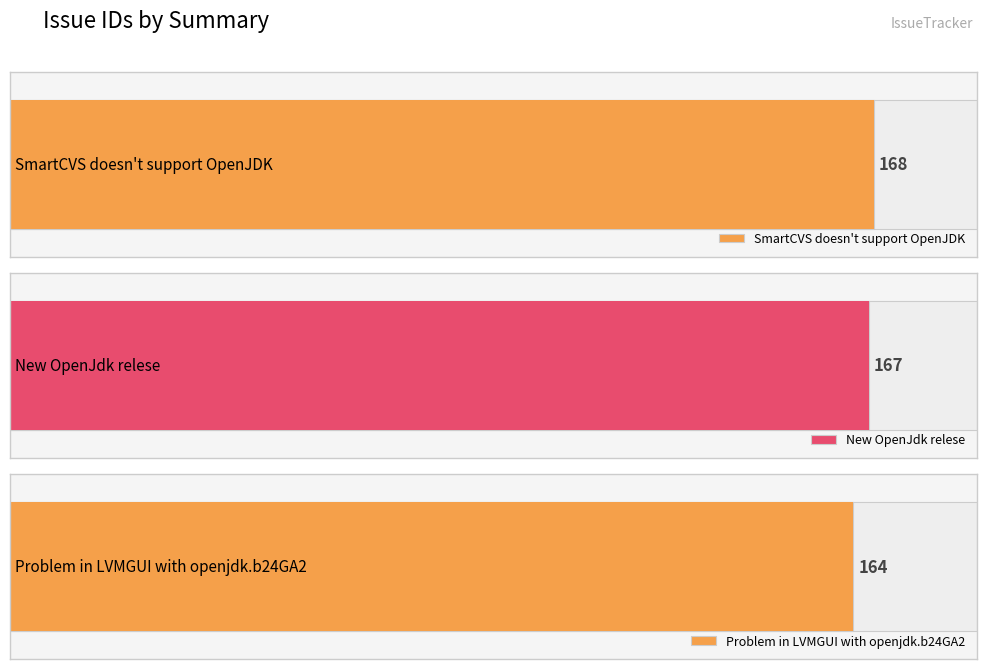

What is the change in value from New OpenJdk relese to Problem in LVMGUI with openjdk.b24GA2?

-3